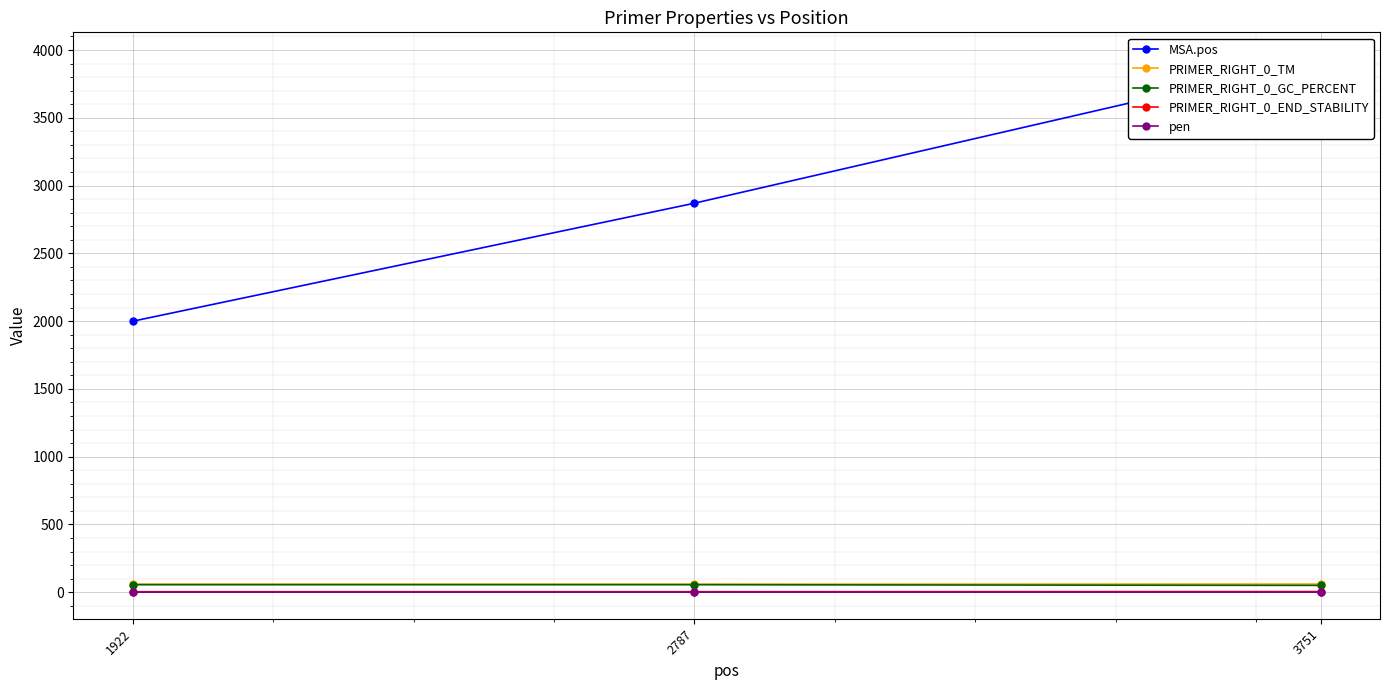

How many series are shown in this chart?

5